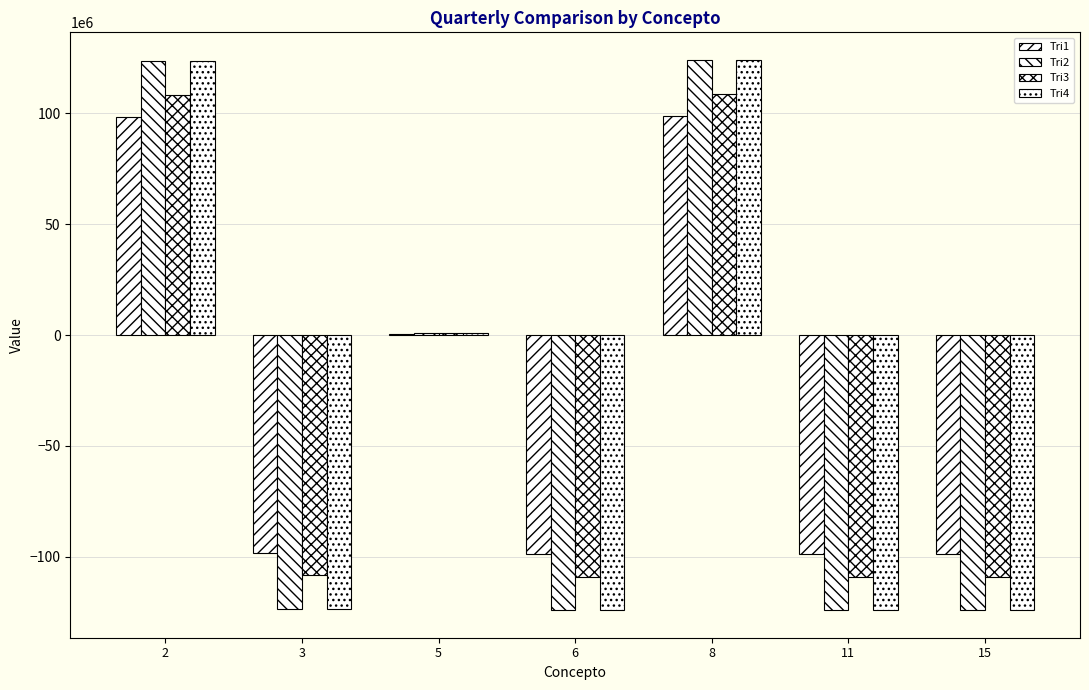

What is the value of the Tri1 bar at the 2nd from the left?

-98480204.3